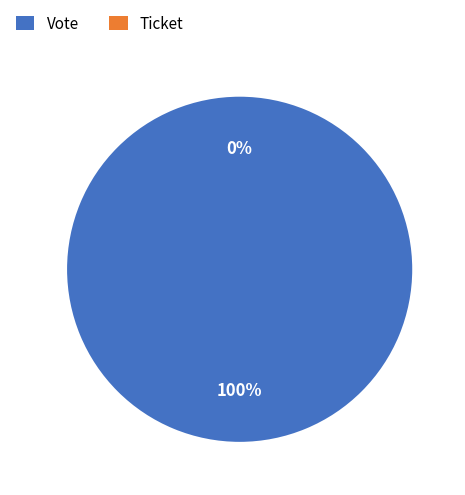

Which has a higher value, Ticket or Vote?

Vote